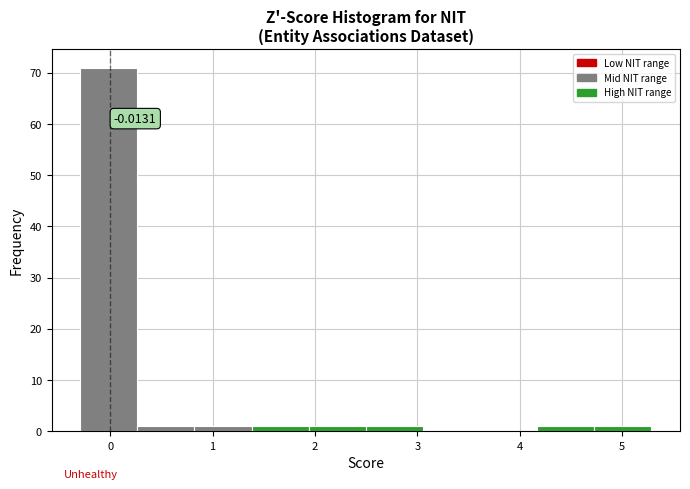

Which range on the x-axis has the tallest bar?

-0.3 to 0.3